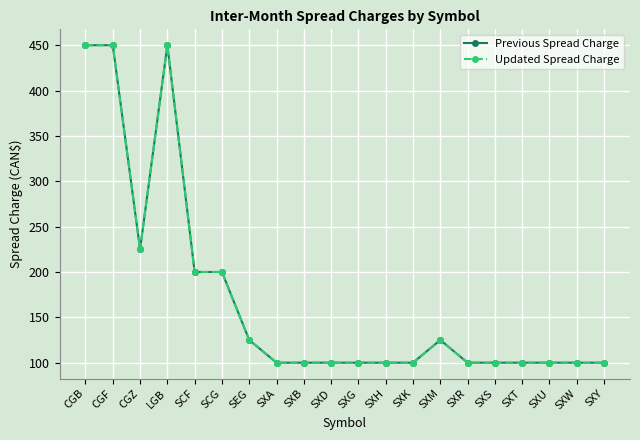

Where is the first local minimum for Updated Spread Charge?

CGZ